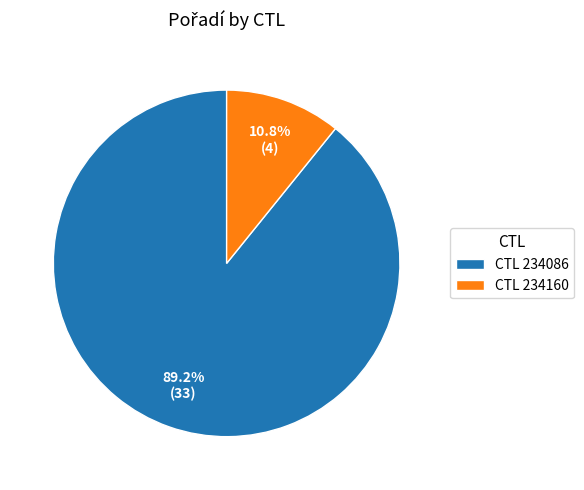

How many segments does this pie chart have?

2